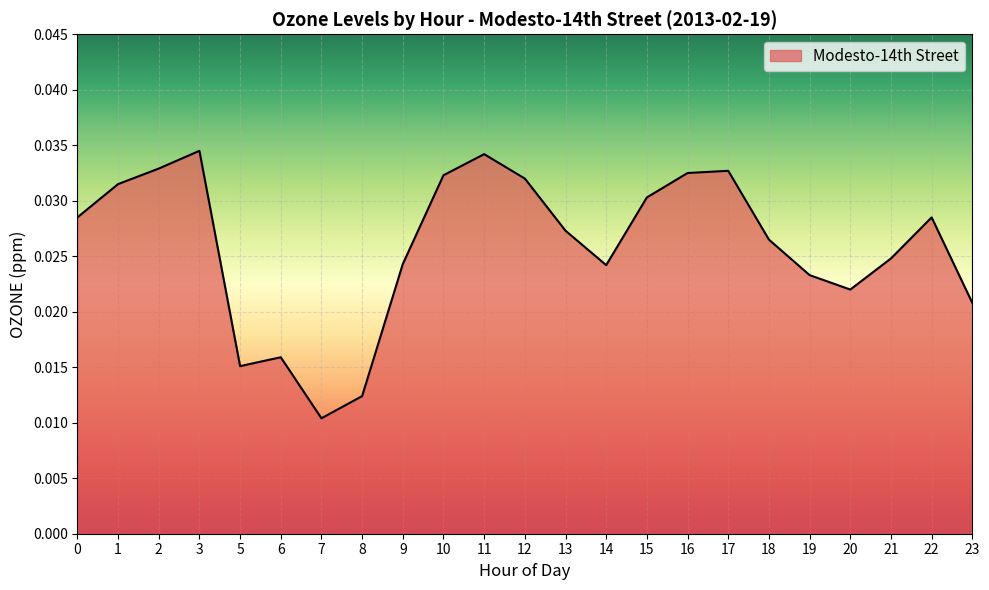

How many interior local valleys (lower than both neighbors) does the data have?

4